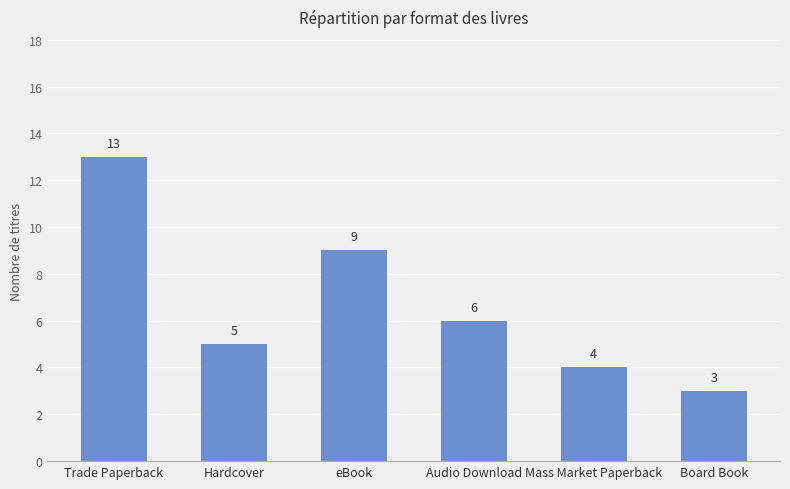

What is the sum of all values?

40